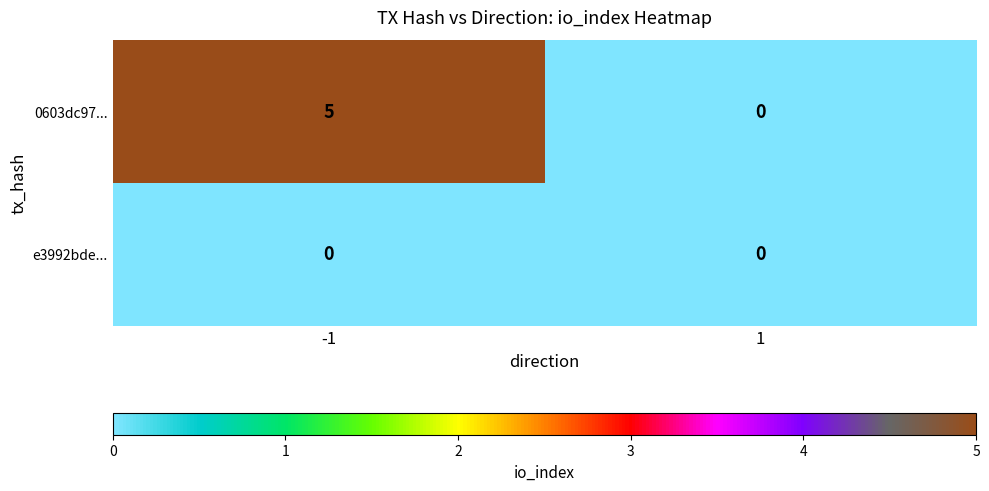

At how many categories does at least one series exceed 1?

1